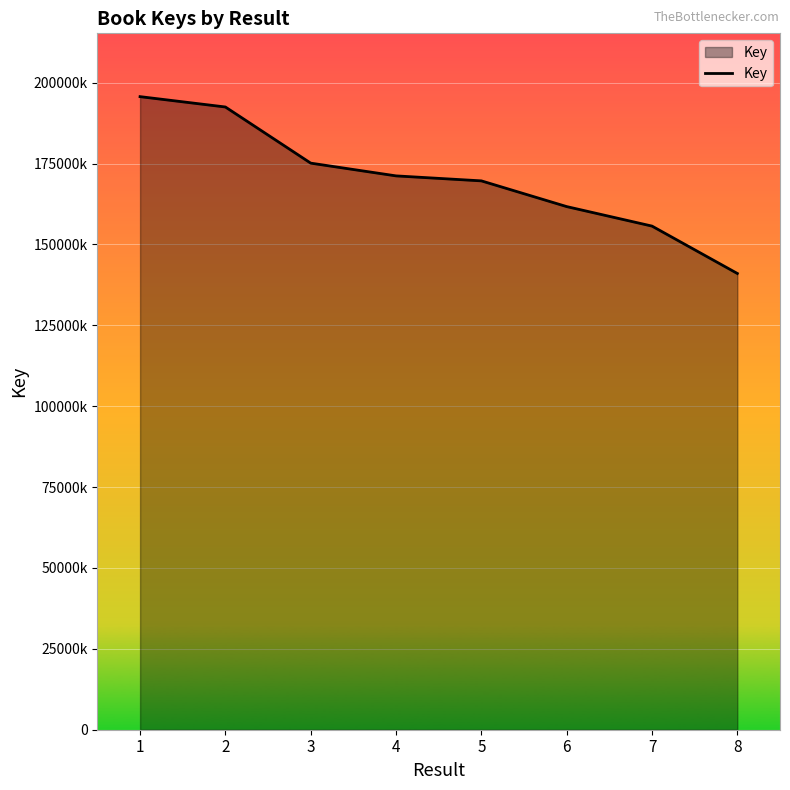

List the labels in order of value, smallest first.

8, 7, 6, 5, 4, 3, 2, 1